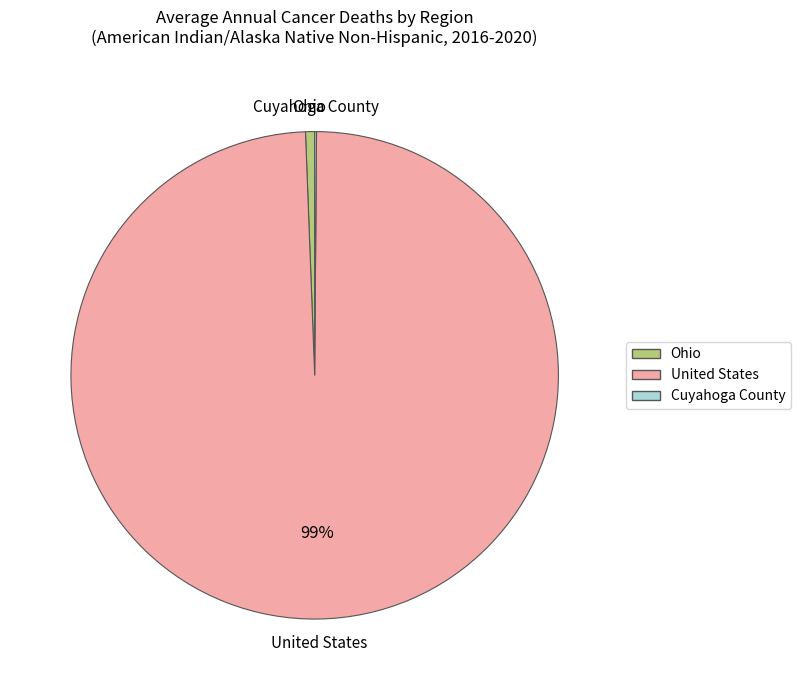

To the nearest percent, what is the average slice percentage?

33%